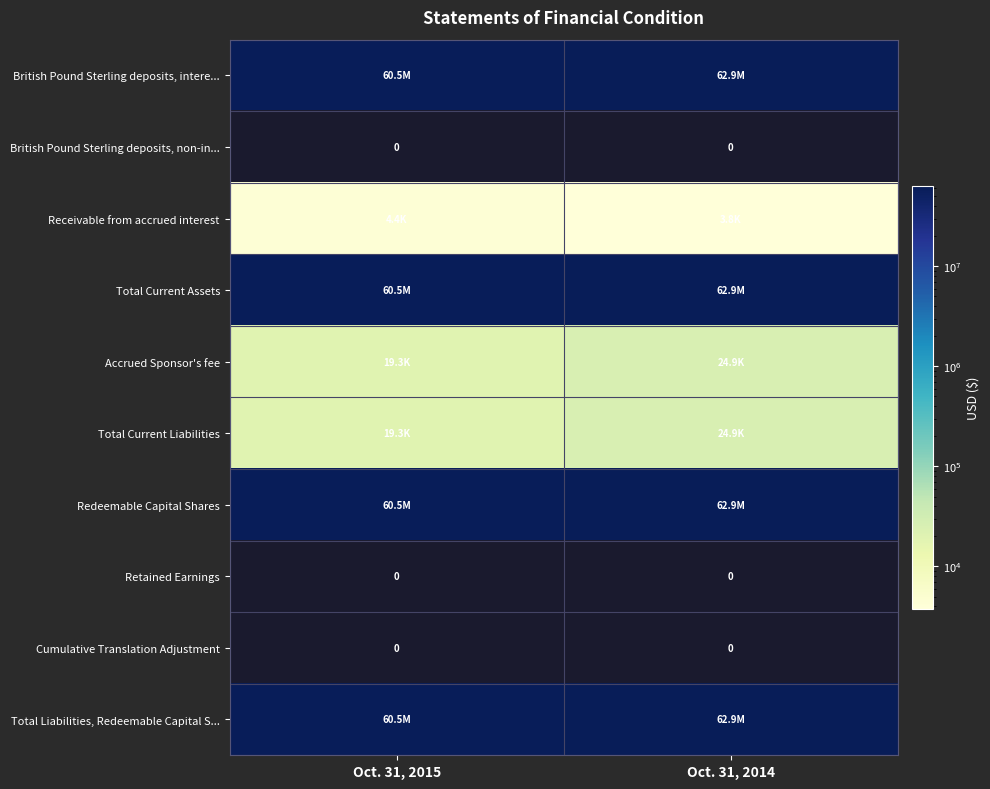

How many data points in Accrued Sponsor's fee are less than 24902?

1